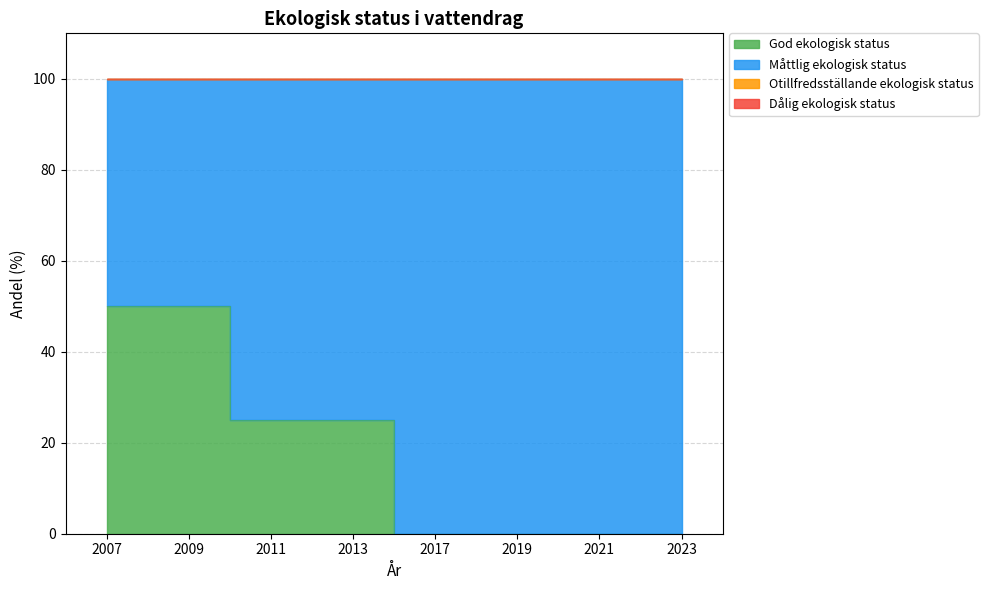

Between 2013 and 2017, which series saw the biggest shift?

God ekologisk status